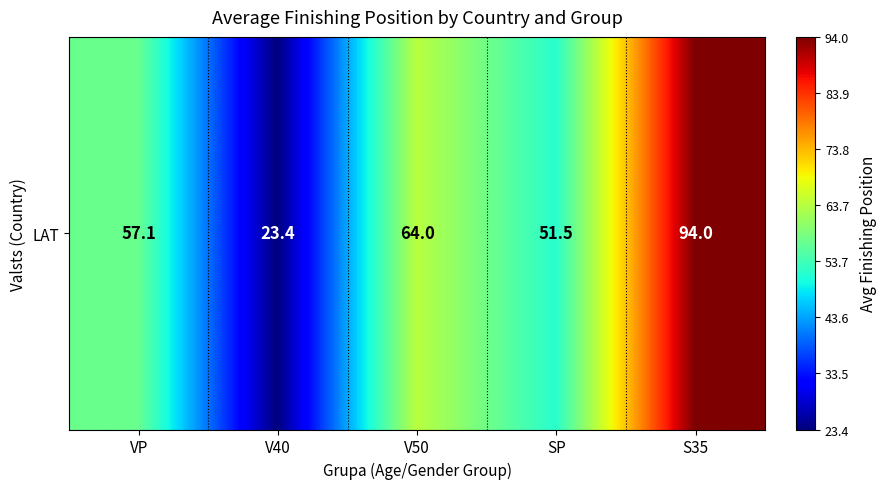

What value does the data have at SP?

51.5